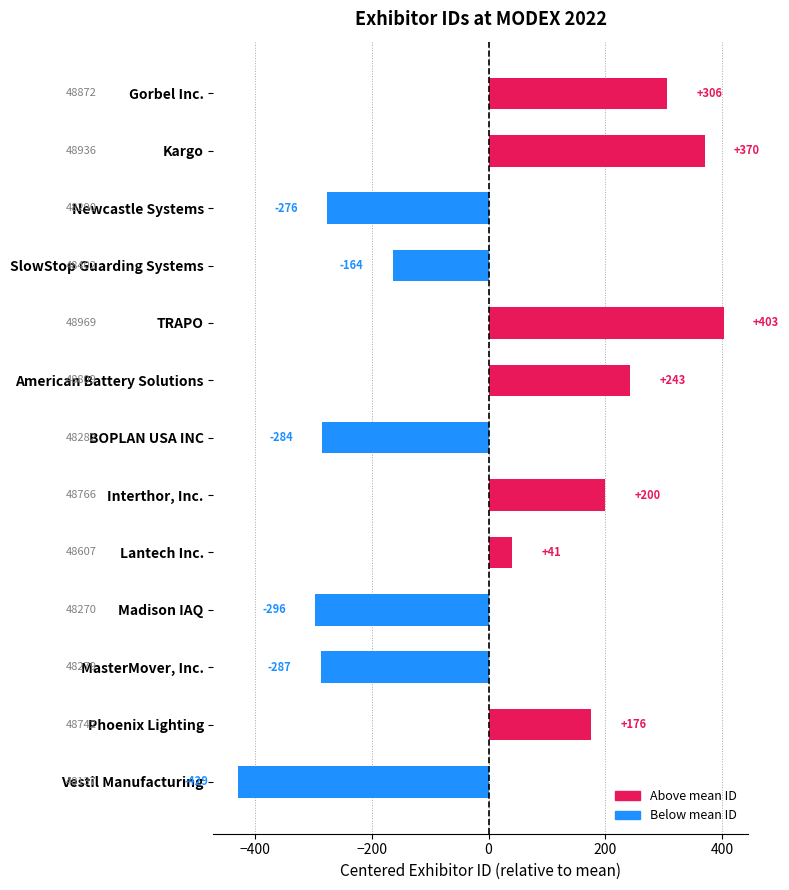

Does the chart contain any negative values?

Yes